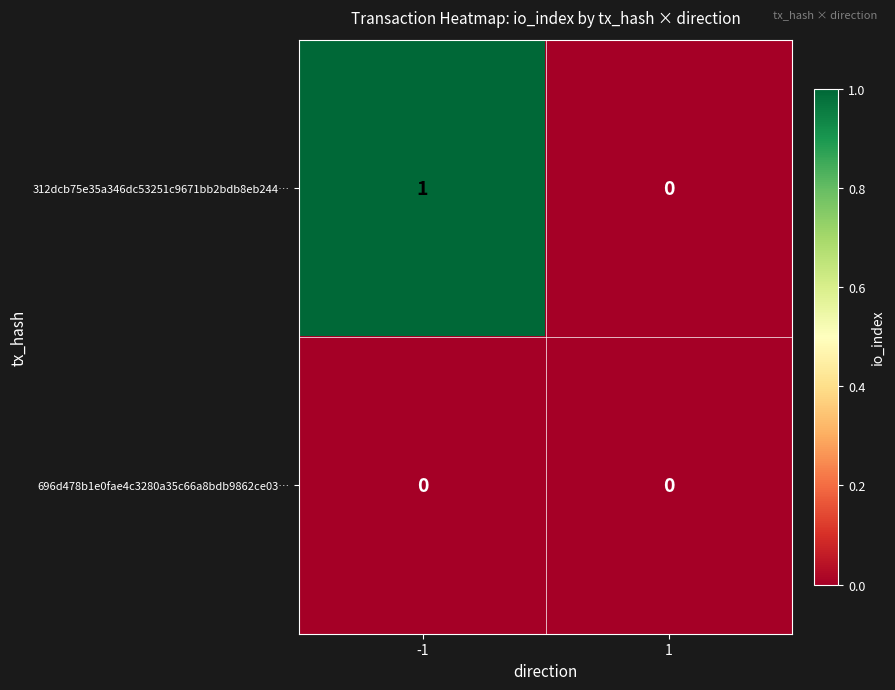

At -1, list the series in order from largest to smallest.

312dcb75e35a346dc53251c9671bb2bdb8eb244…, 696d478b1e0fae4c3280a35c66a8bdb9862ce03…